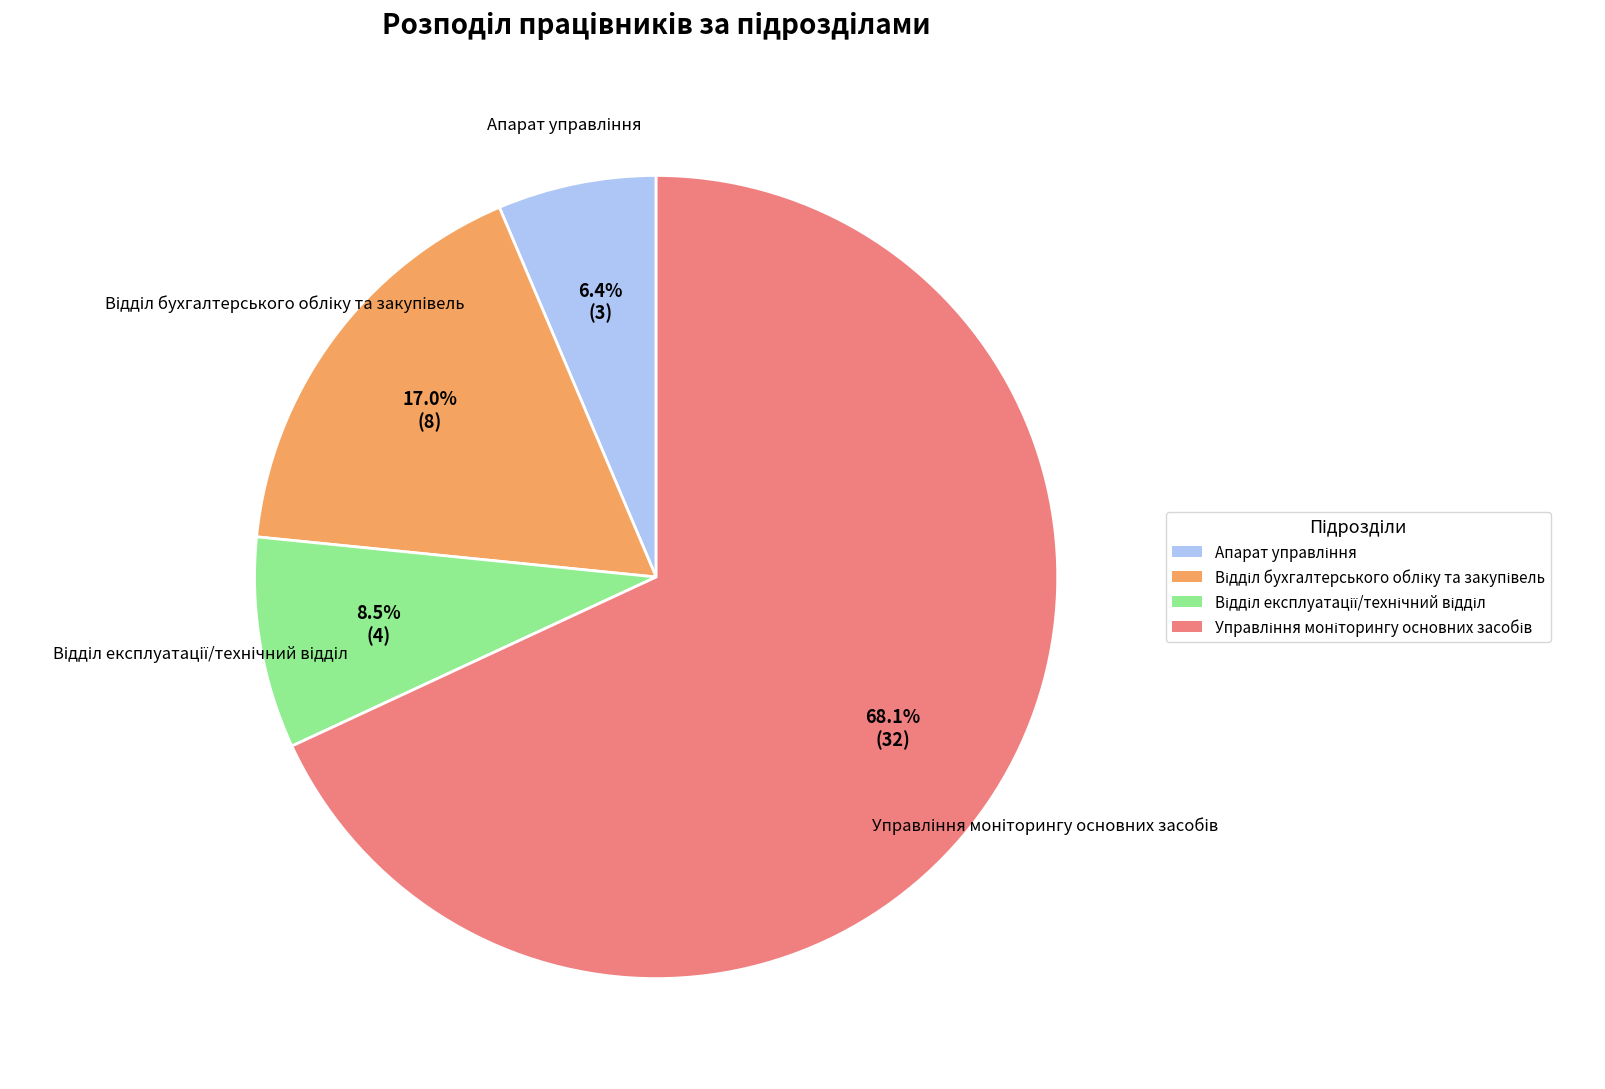

How many segments does this pie chart have?

4